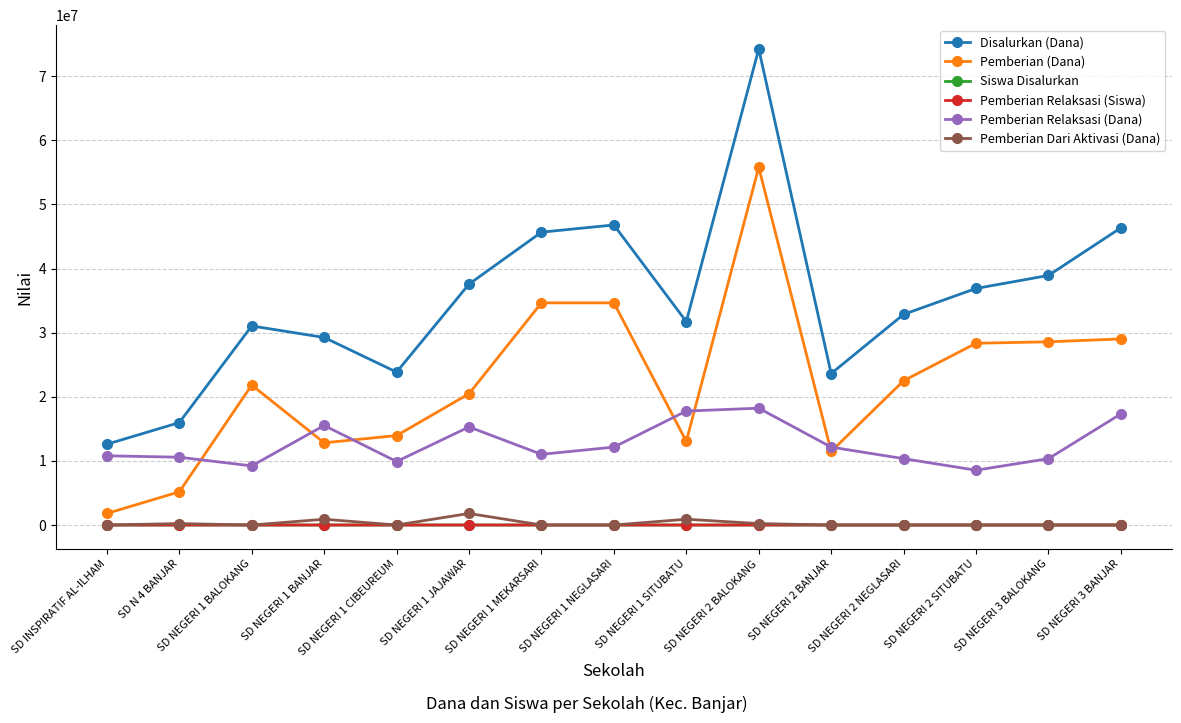

Count the number of categories in the chart.

15